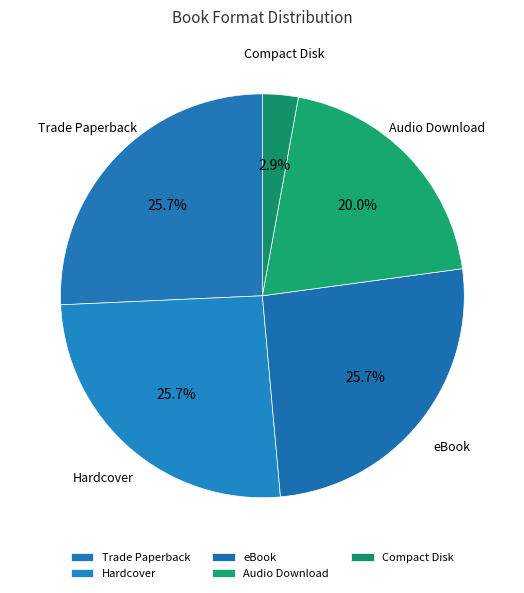

Count the number of slices in the pie.

5